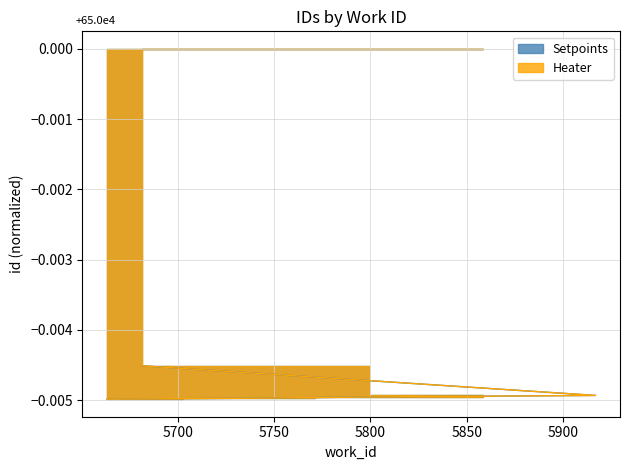

Between 5742 and 5917, which series saw the biggest shift?

Setpoints